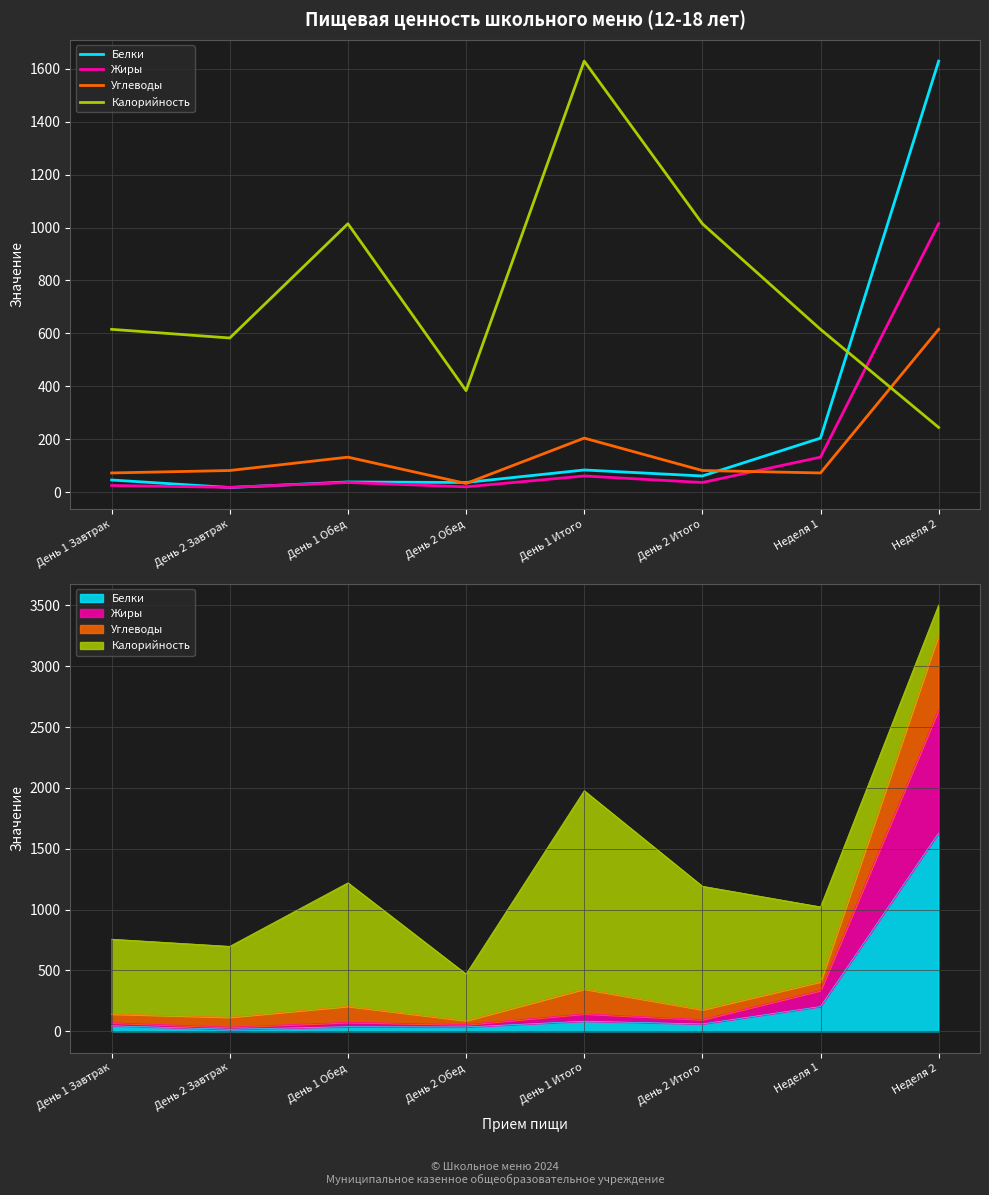

True or false: Белки has a value of 83.2 at День 1 Итого.

True